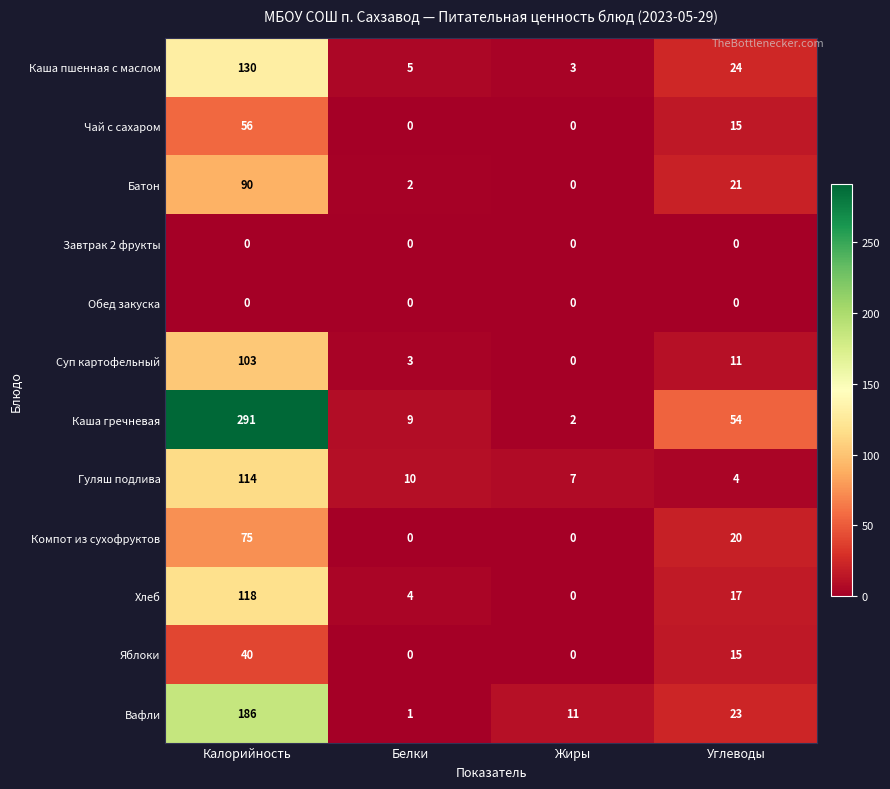

What is the spread (max minus min) of values at Жиры?

11